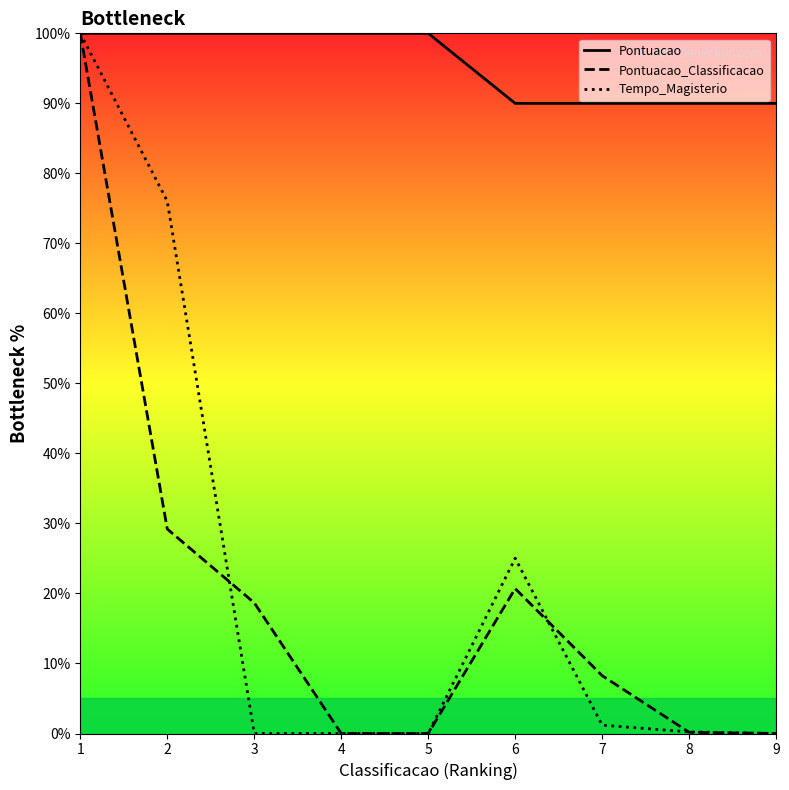

What is the average value of the Pontuacao series?

95.6